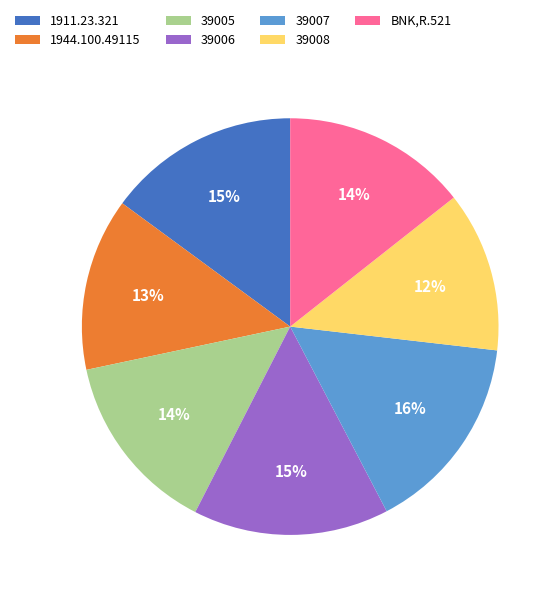

To the nearest percent, what portion does 39008 represent?

12%